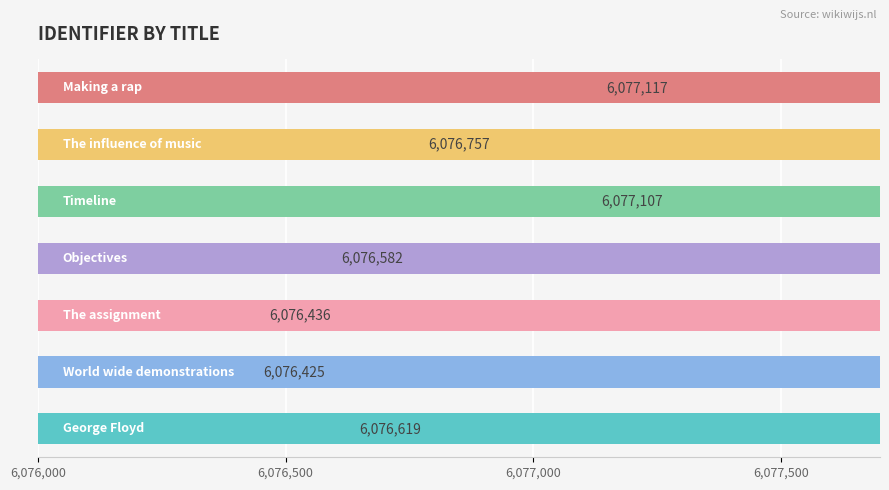

Reading left to right, transcribe all the data shown in this chart.

6076619	6076425	6076436	6076582	6077107	6076757	6077117